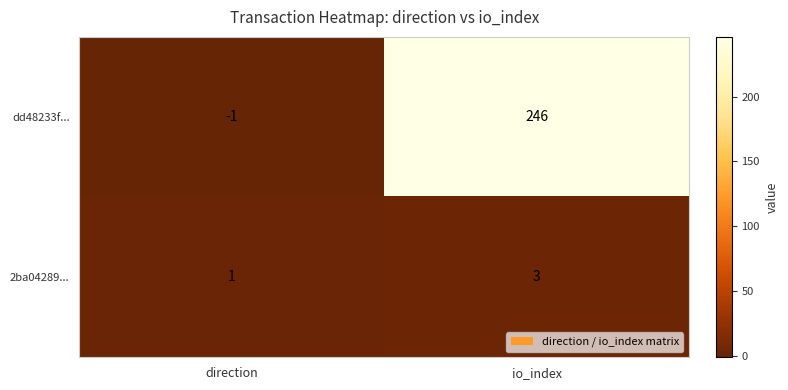

Reading left to right, list all the values displayed in this chart.

dd48233f...: -1	246
2ba04289...: 1	3